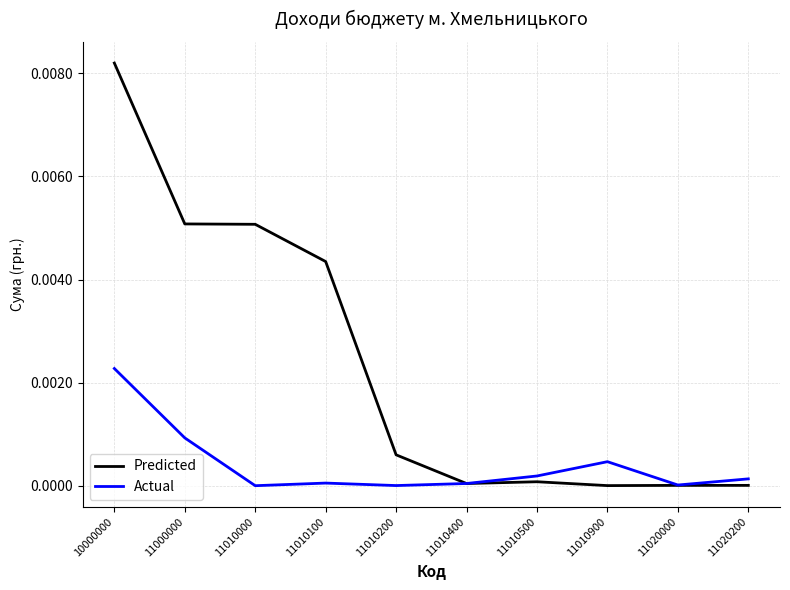

True or false: Actual has a value of 0.0 at 10000000.

True